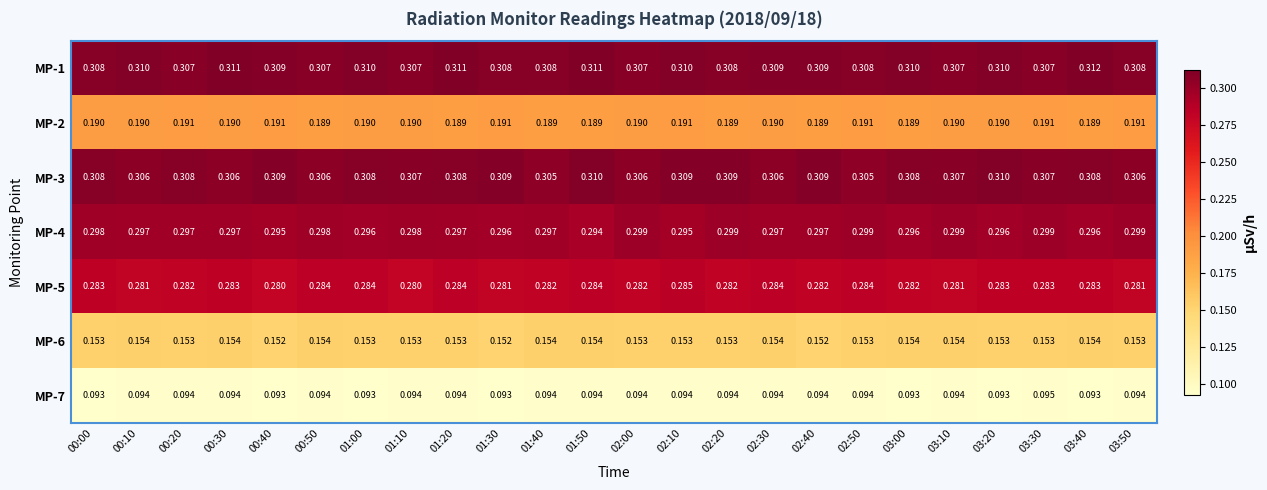

Is the value of MP-6 at 03:50 greater than the value of MP-7 at 03:10?

Yes